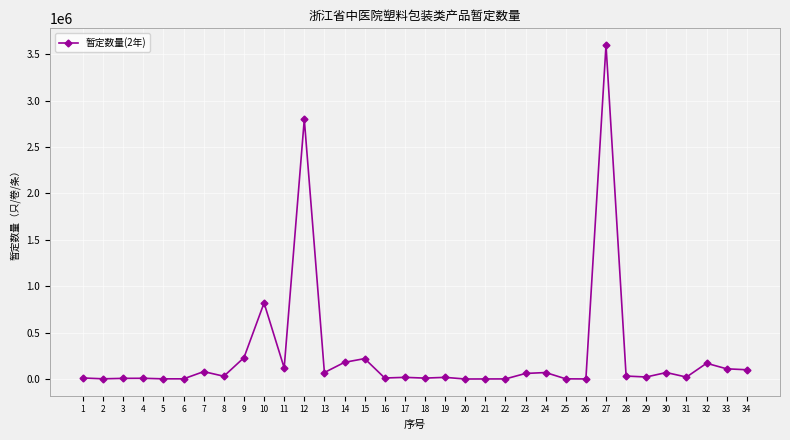

What is the difference between the values at 7 and 10?

740000